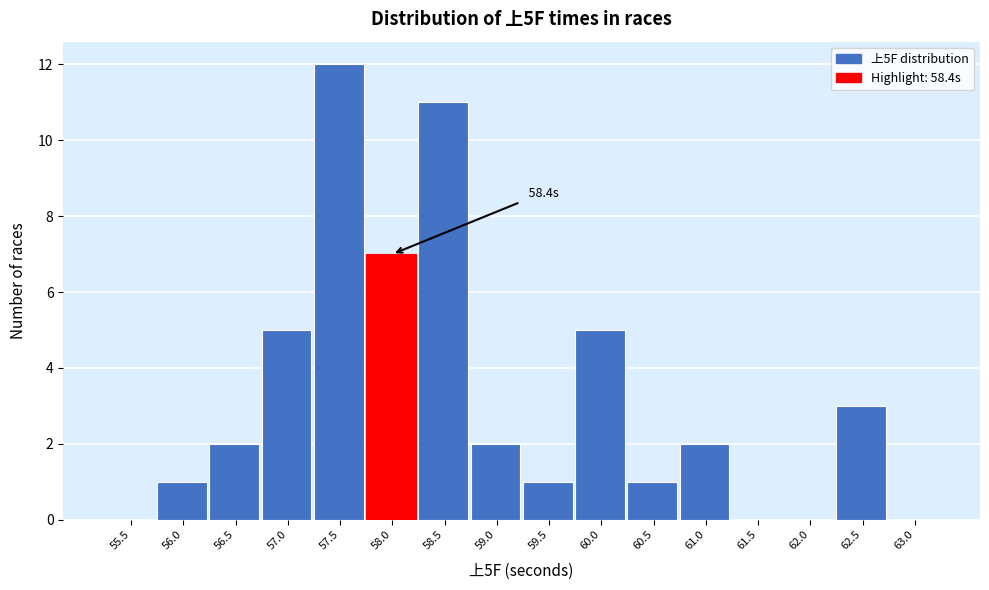

Reading left to right, list all the values displayed in this chart.

55.5=0	56.0=1	56.5=2	57.0=5	57.5=12	58.0=7	58.5=11	59.0=2	59.5=1	60.0=5	60.5=1	61.0=2	61.5=0	62.0=0	62.5=3	63.0=0